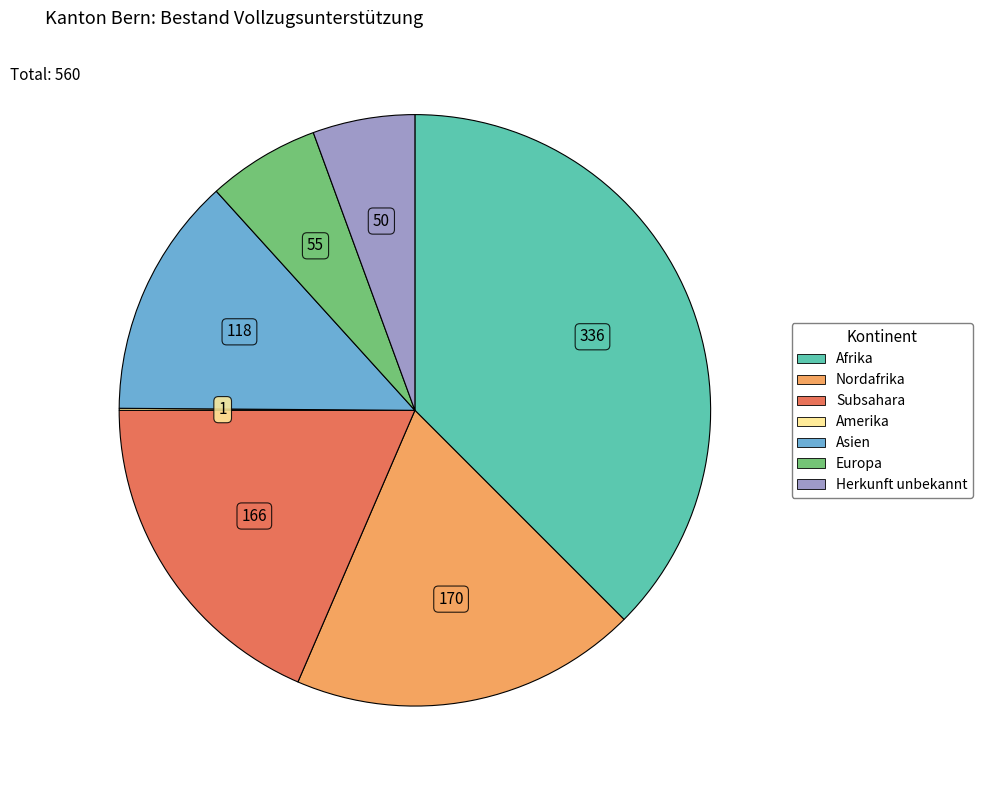

Is there a majority slice in this chart?

No